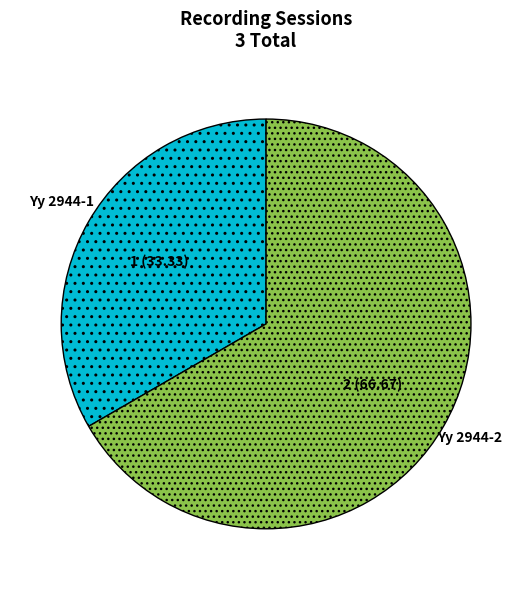

Which slice represents more than half of the pie?

Yy 2944-2